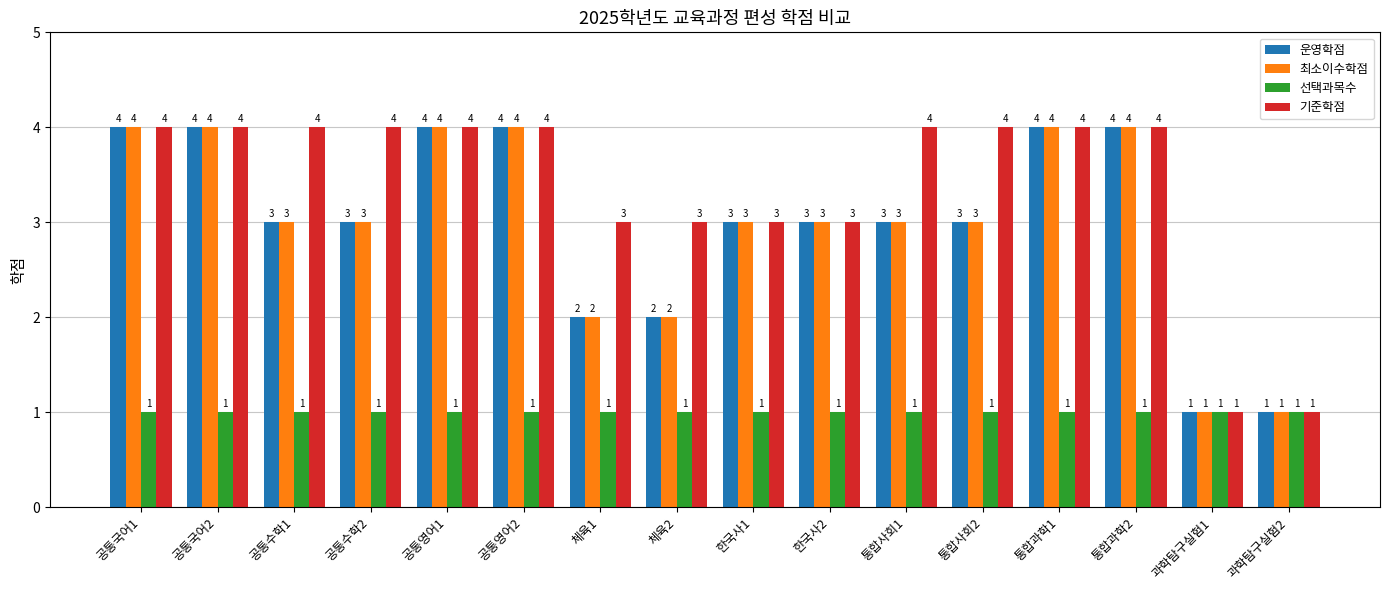

What is the label of the 8th bar from the left?

체육2